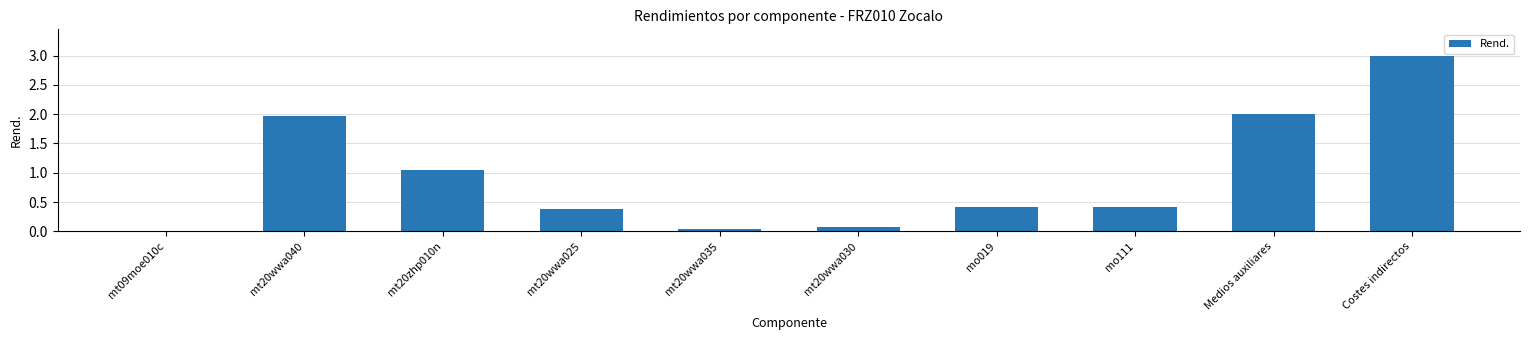

Between mt20wwa040 and mt20wwa030, which is larger?

mt20wwa040